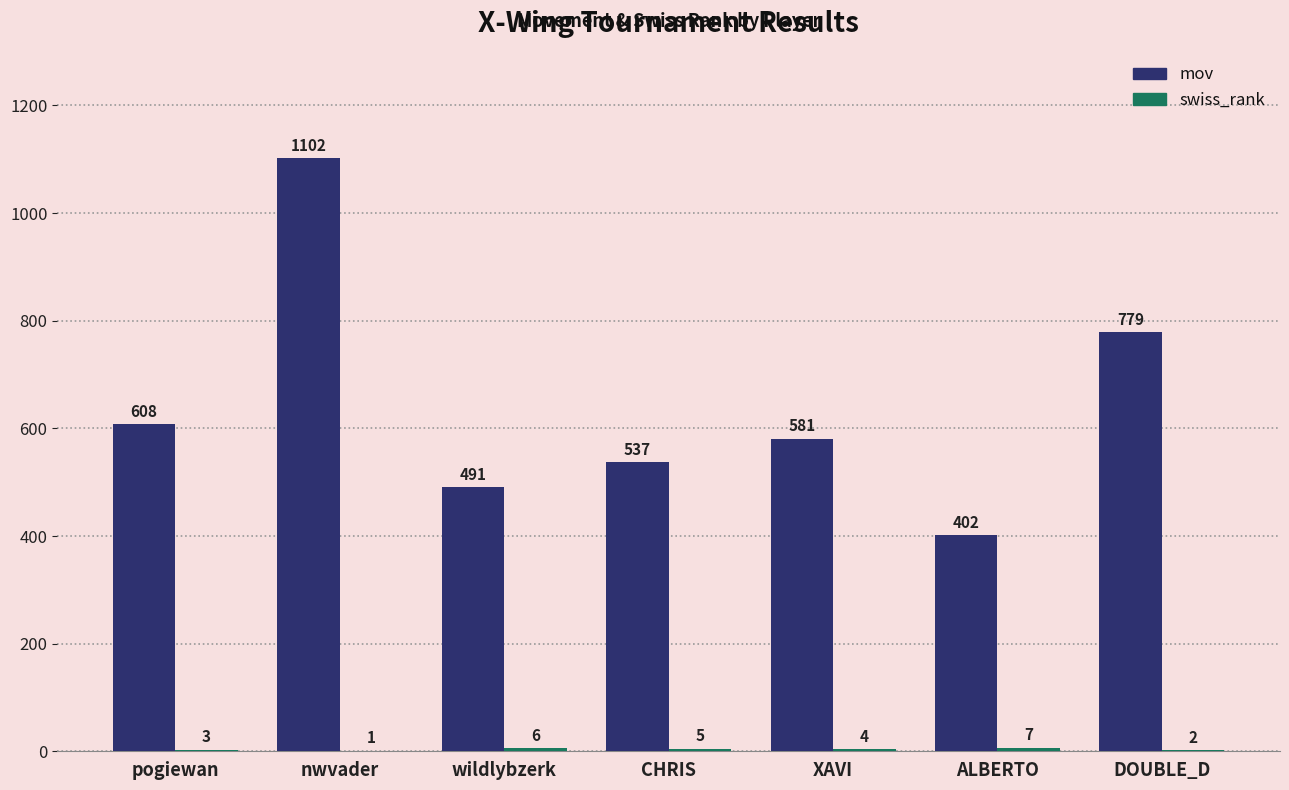

How many categories are shown in the chart?

7